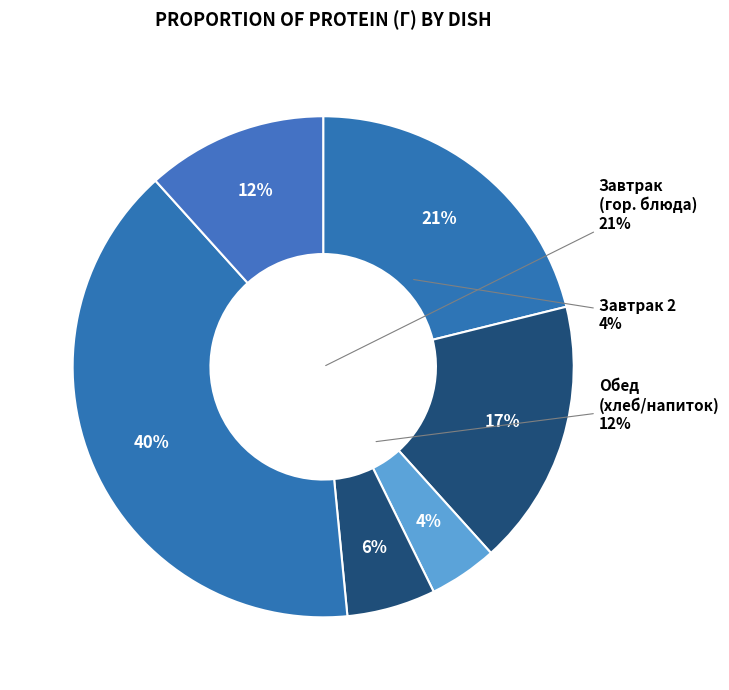

The Щи по уральски slice represents 1% of the pie. True or false?

False